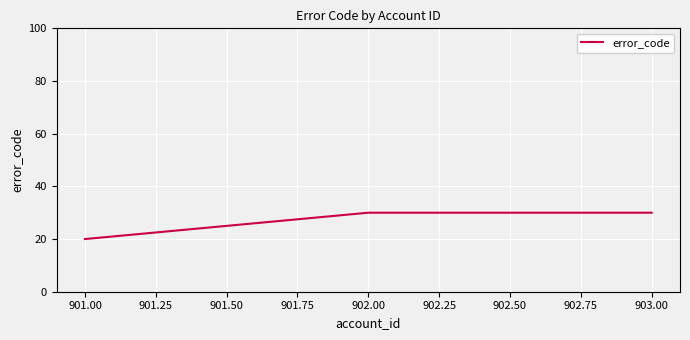

The chart shows a value of 30 at 903.00. True or false?

True